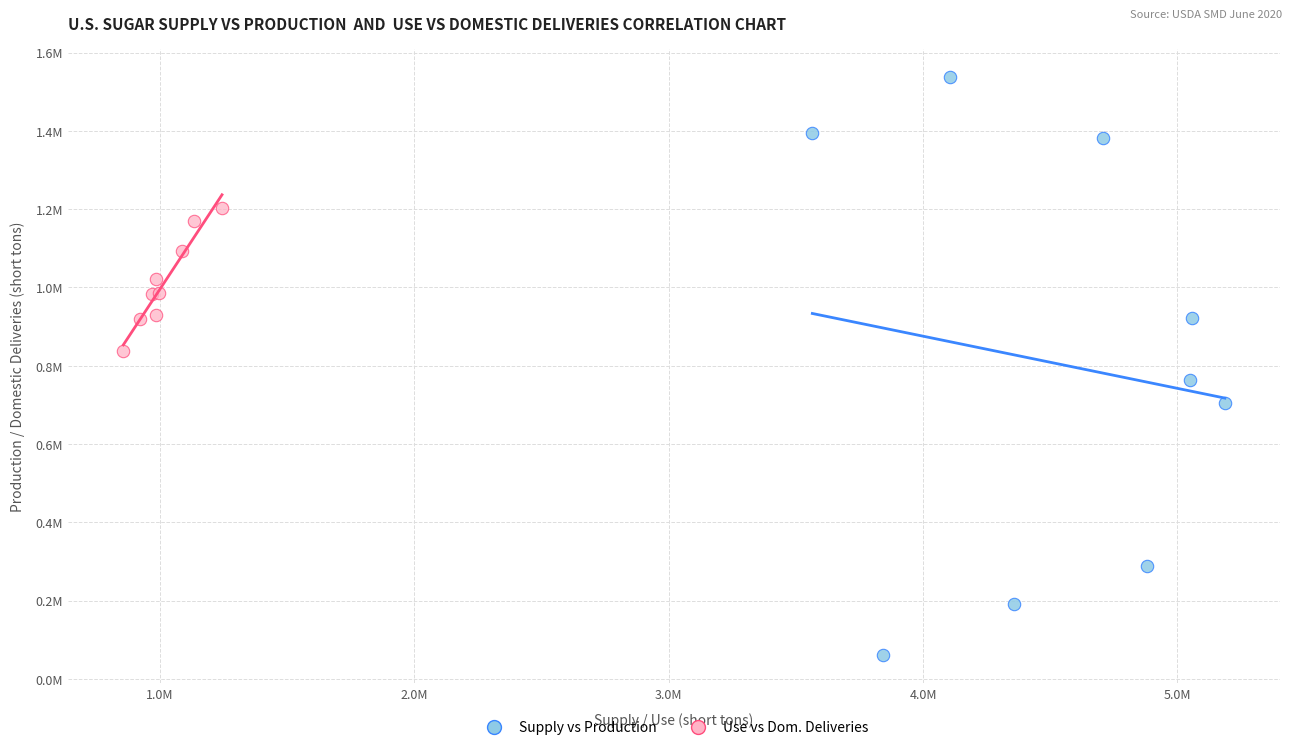

Which series has the widest spread of Y values?

Supply vs Production